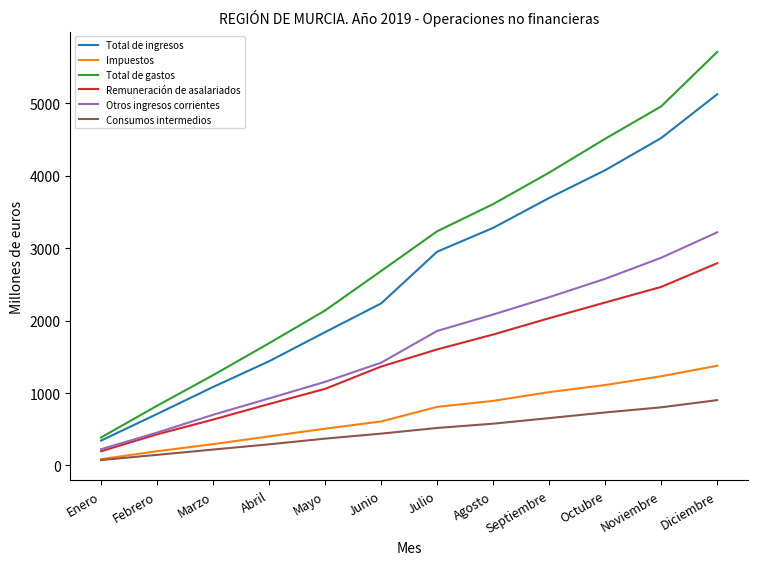

Reading left to right, extract all data points from this chart.

Total de ingresos: 344	711	1084	1439	1841	2237	2951	3280	3693	4076	4520	5124
Impuestos: 88	197	295	402	508	608	809	892	1013	1111	1232	1377
Total de gastos: 387	825	1247	1688	2140	2685	3233	3608	4043	4510	4957	5708
Remuneración de asalariados: 197	430	634	849	1058	1366	1602	1808	2033	2250	2465	2792
Otros ingresos corrientes: 225	454	700	926	1155	1419	1857	2084	2323	2577	2867	3219
Consumos intermedios: 75	147	220	292	371	440	518	577	654	732	803	902